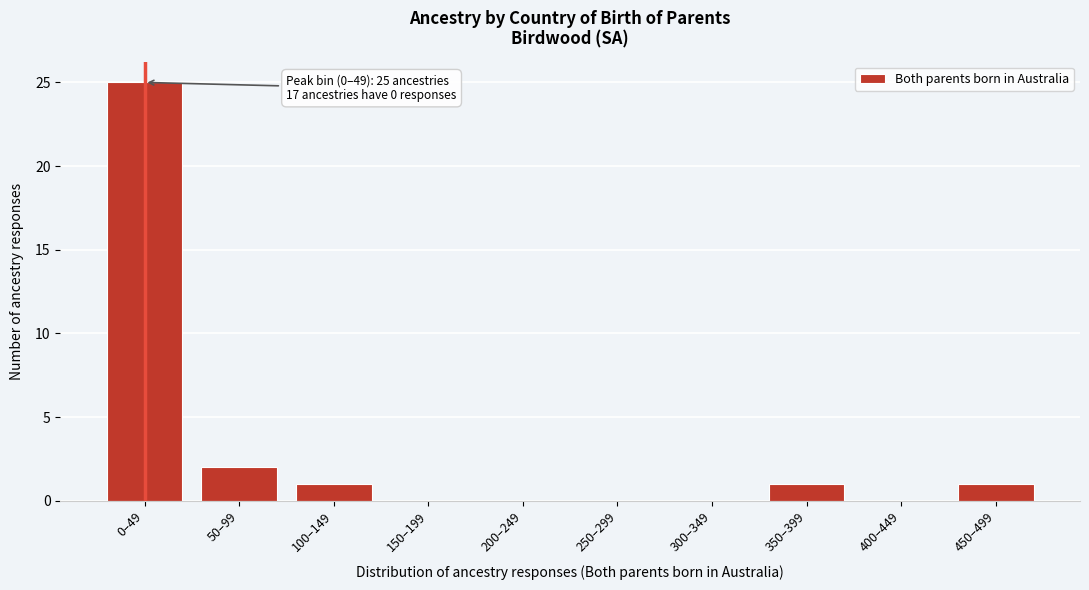

Reading right to left, extract all data points from this chart.

450–499=1	400–449=0	350–399=1	300–349=0	250–299=0	200–249=0	150–199=0	100–149=1	50–99=2	0–49=25